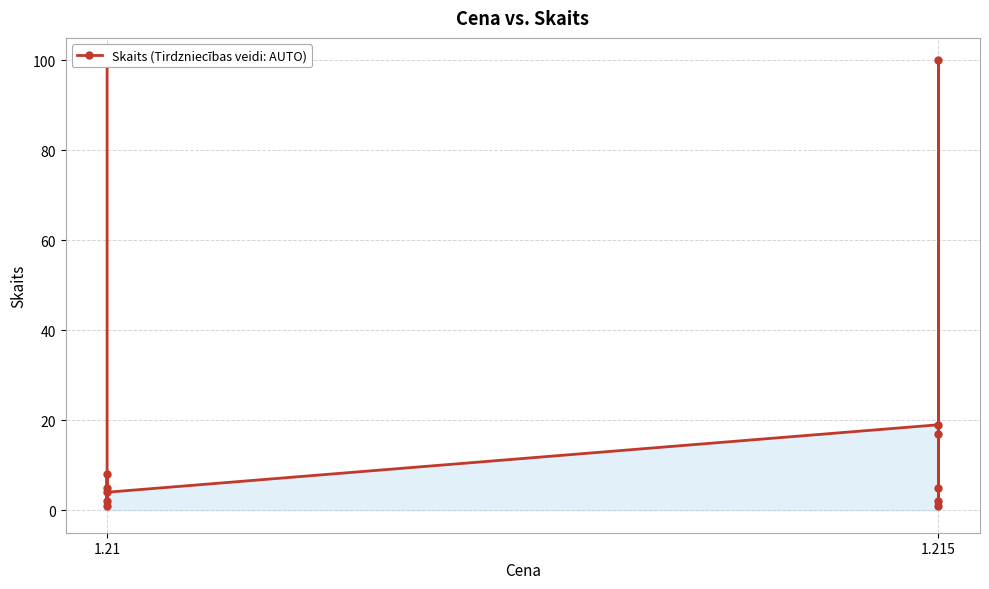

The chart shows a value of 2 at 1.21. True or false?

True